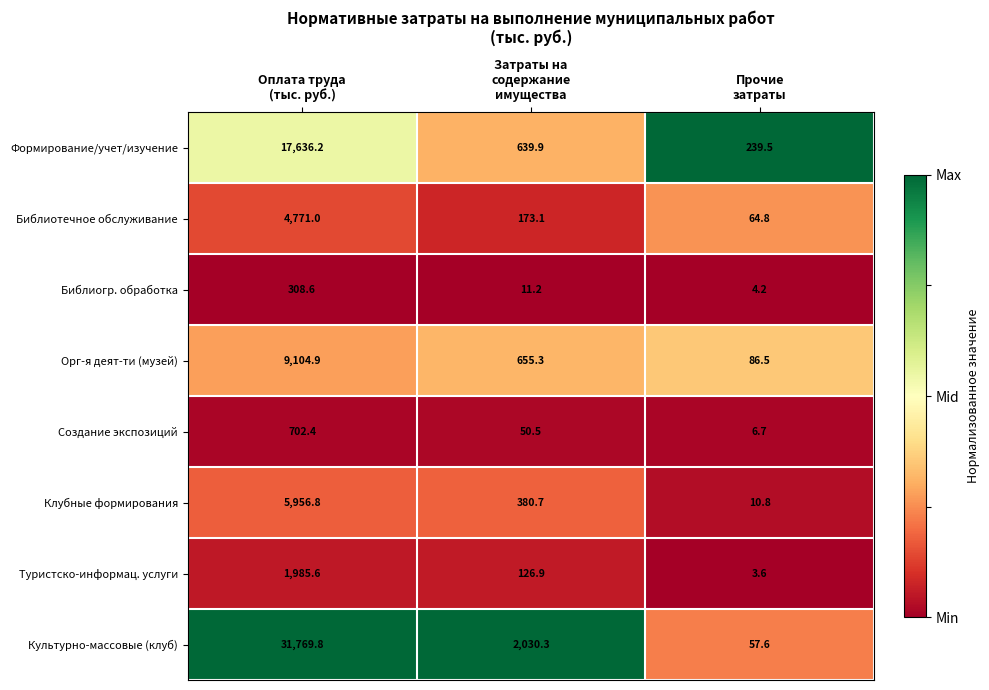

What is the difference between the highest and lowest values at Оплата труда
(тыс. руб.)?

31461.2